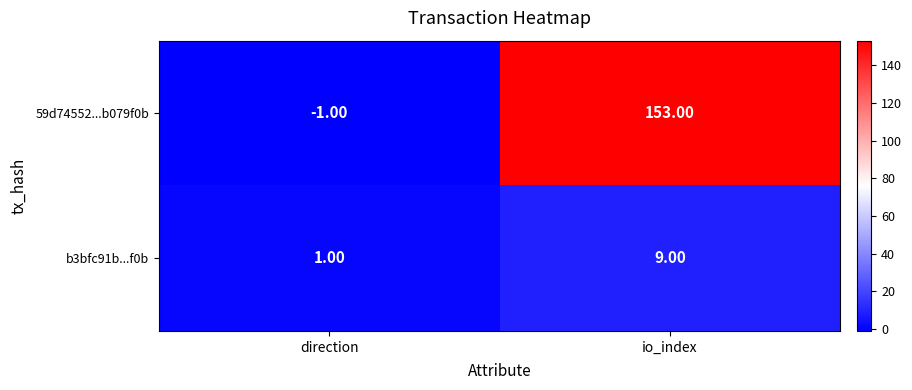

What is the average value of the 59d74552...b079f0b series?

76